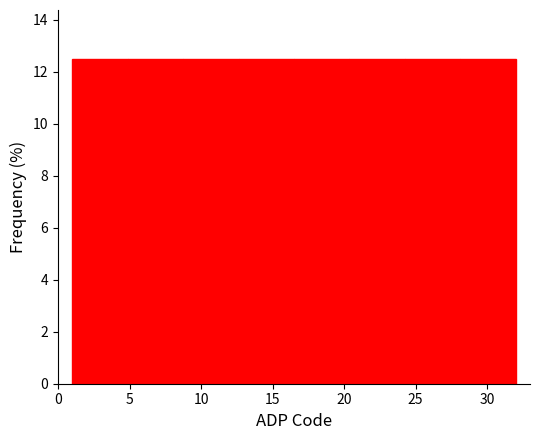

How tall is the bar that spans 20.5 to 24.5 on the x-axis? Neither the bar edges nor the heights are printed on the chart, so give them approximately, as read against the axes.

12.6